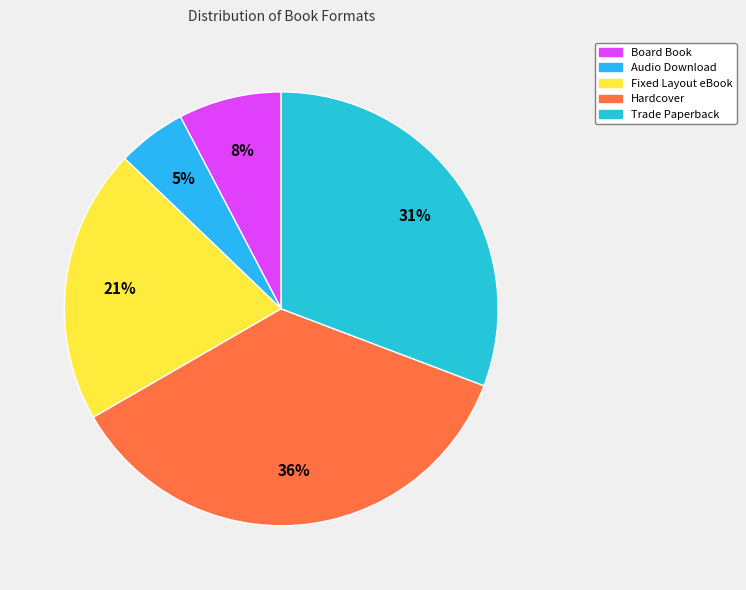

Which has a higher value, Hardcover or Trade Paperback?

Hardcover